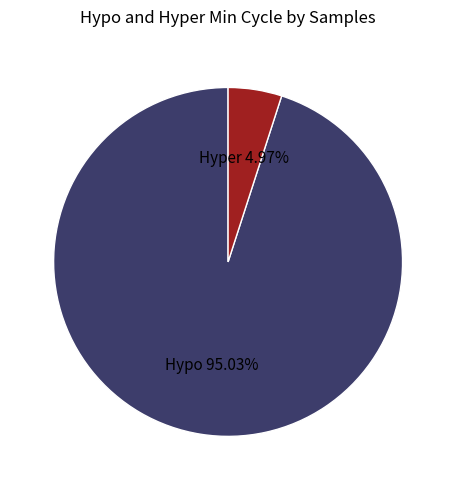

Is there a majority slice in this chart?

Yes